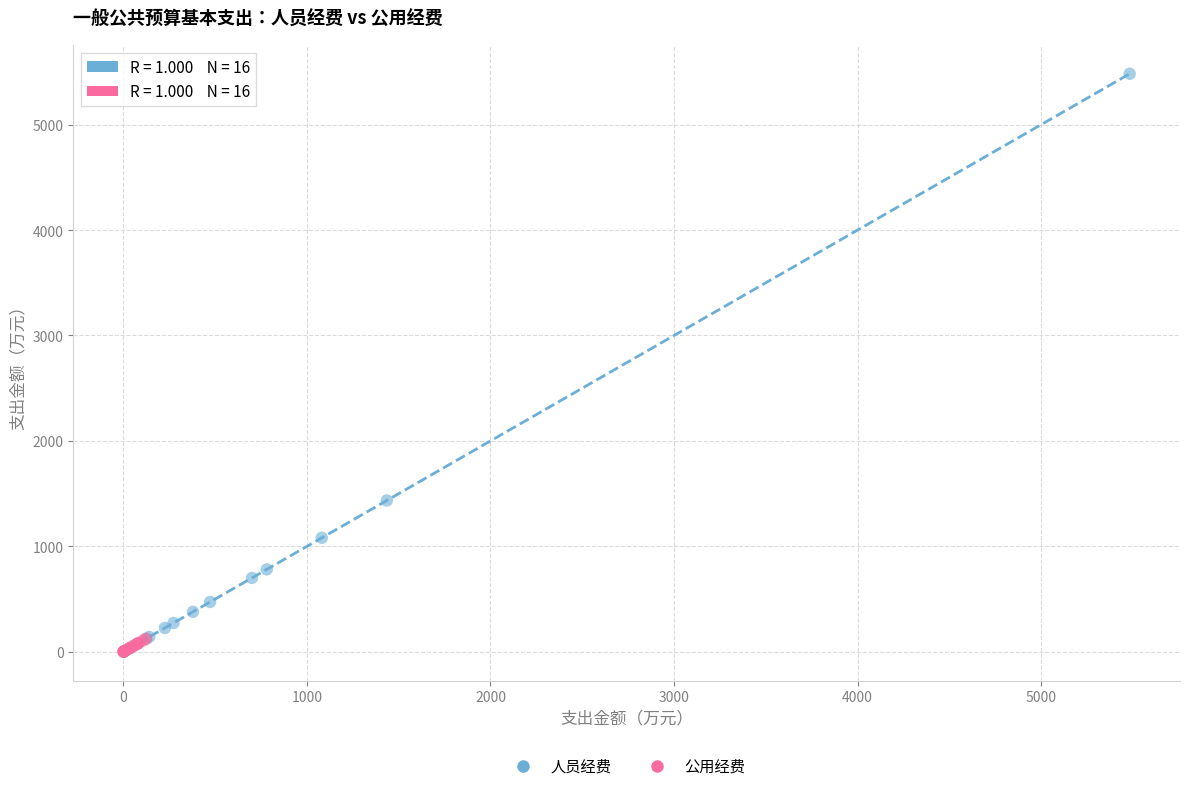

Which series contains the highest Y value?

人员经费